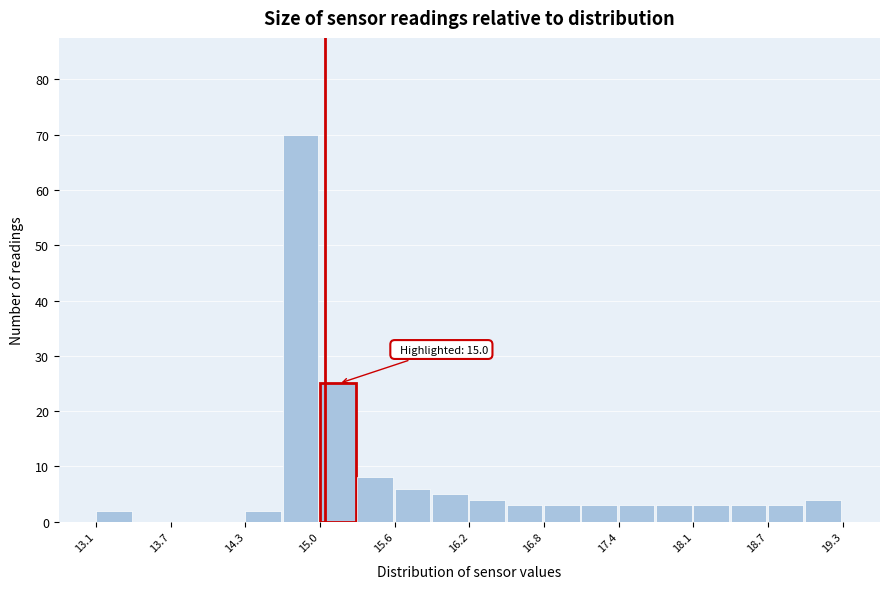

Around what value on the x-axis is the tallest bar? Give the approximate position of its centre, as read against the axis.

14.8